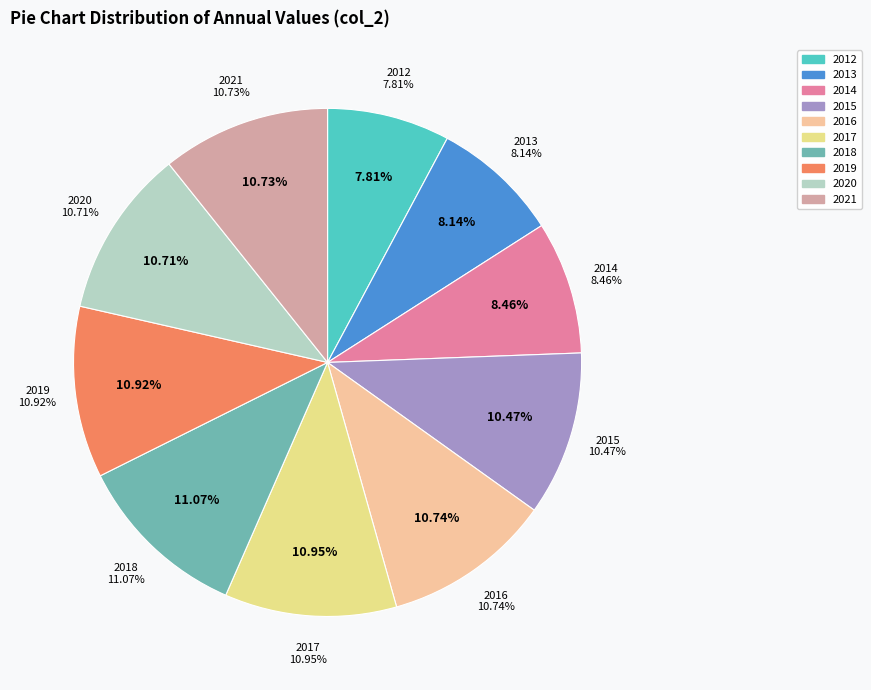

True or false: 2017 accounts for 1% of the total.

False